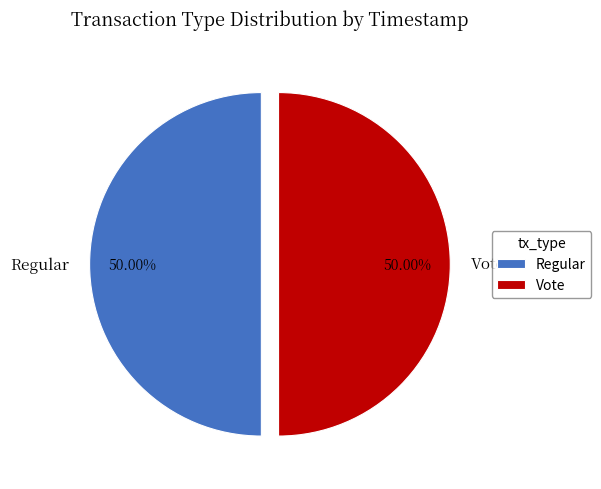

To the nearest percent, what is the combined percentage of Regular and Vote?

100%